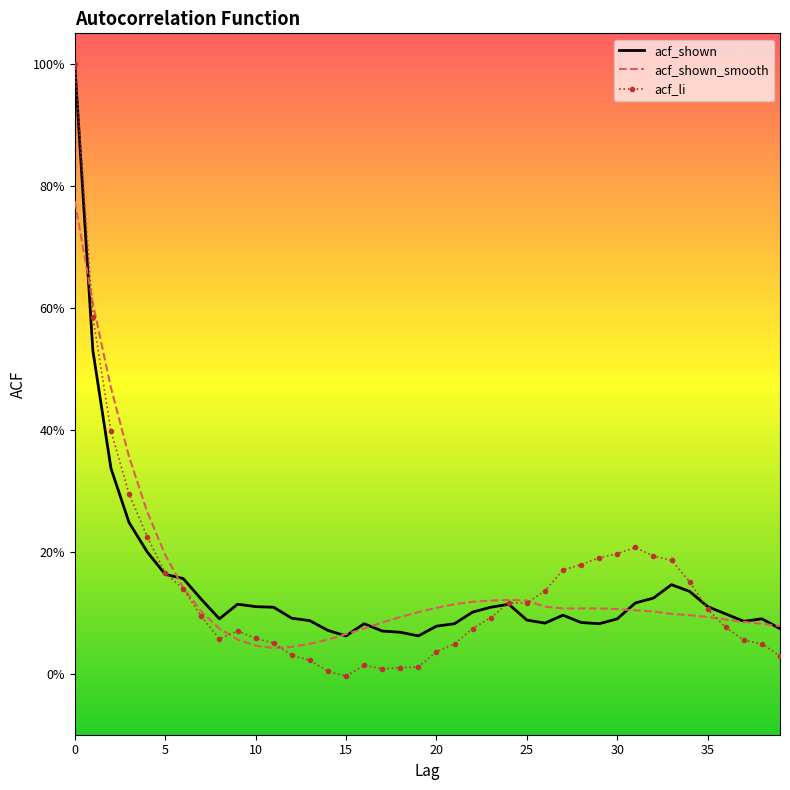

Where is acf_shown nearest to the value 0?

15